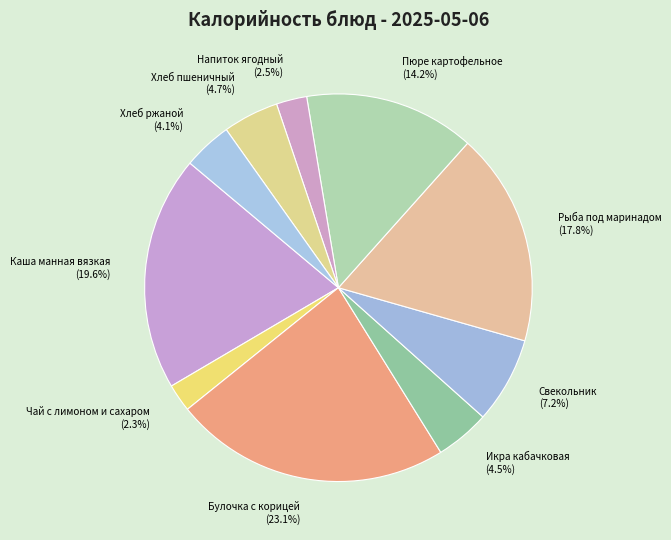

To the nearest percent, what is the difference between the Рыба под маринадом and Икра кабачковая slice percentages?

13%